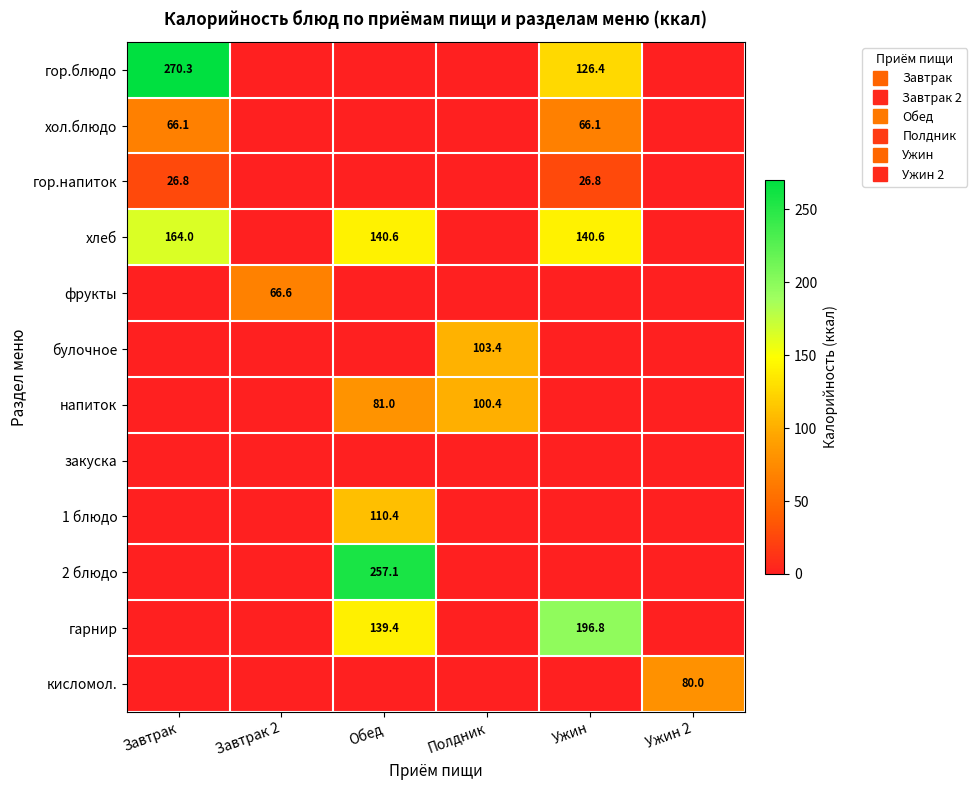

Is the value of закуска at Завтрак greater than the value of 1 блюдо at Ужин?

No